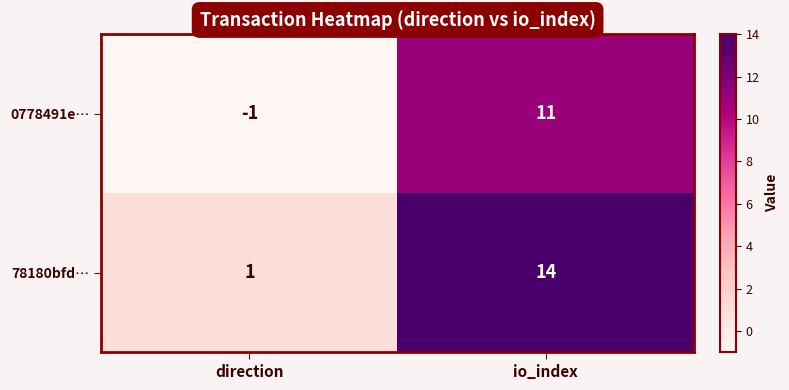

At direction, list the series in order from smallest to largest.

0778491e…, 78180bfd…